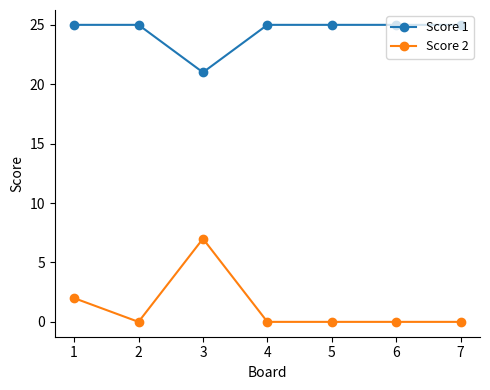

What is the minimum value for Score 1?

21